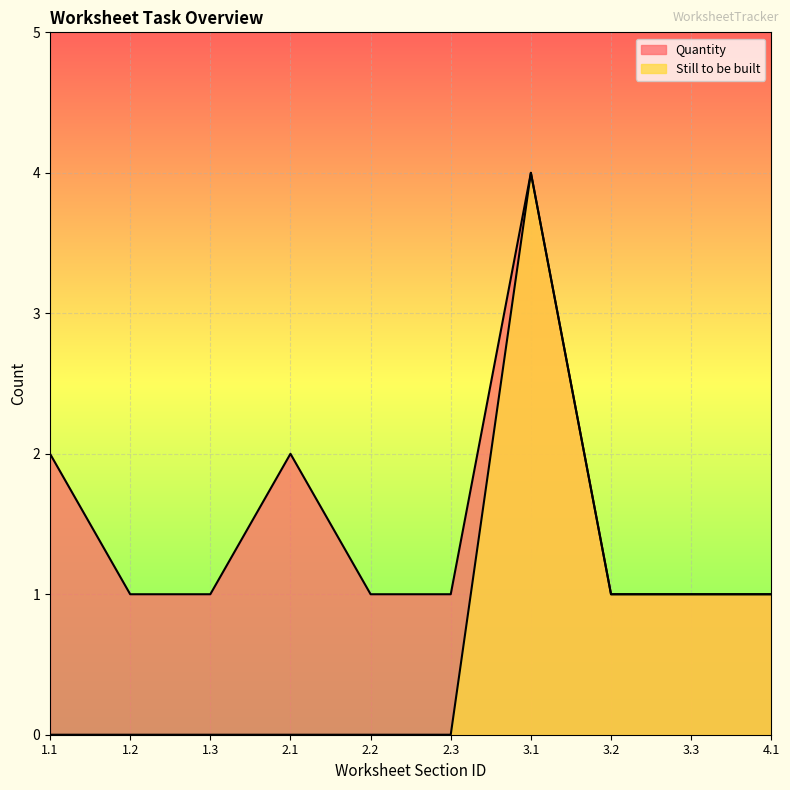

What is the label of the 5th point from the left?

2.2